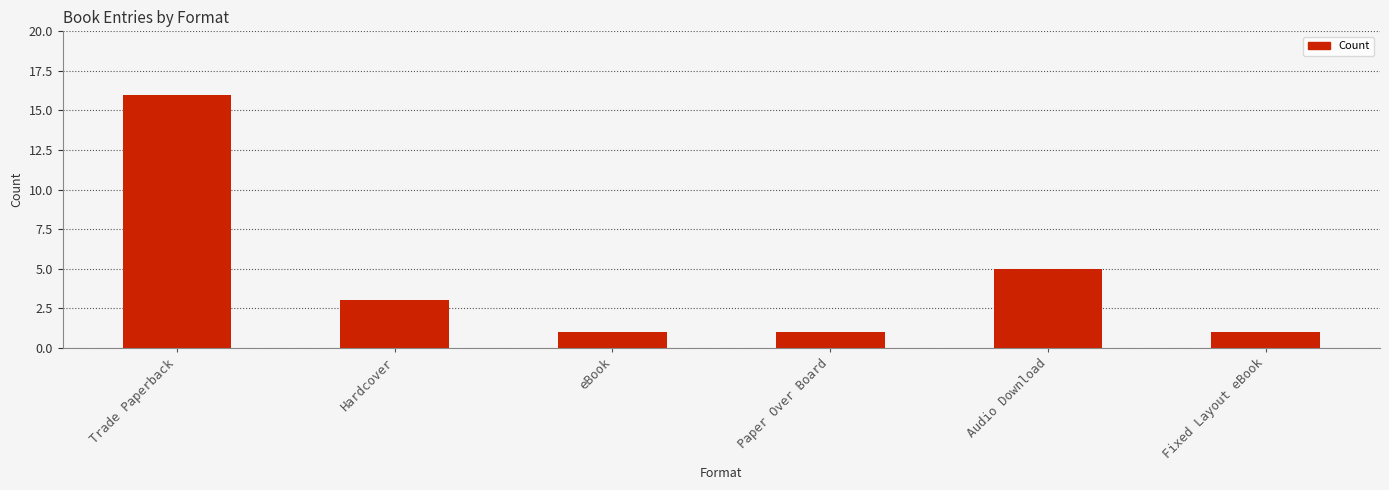

Reading left to right, transcribe all the data shown in this chart.

16	3	1	1	5	1